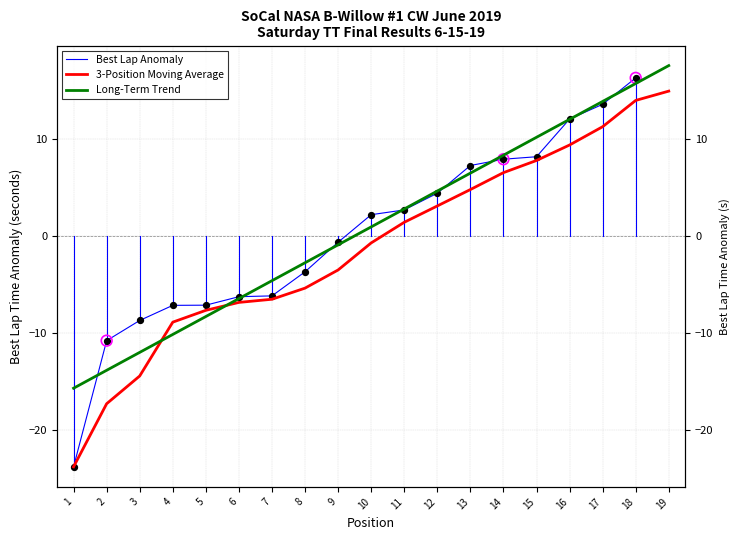

Which series has the largest total across all categories?

Long-Term Trend